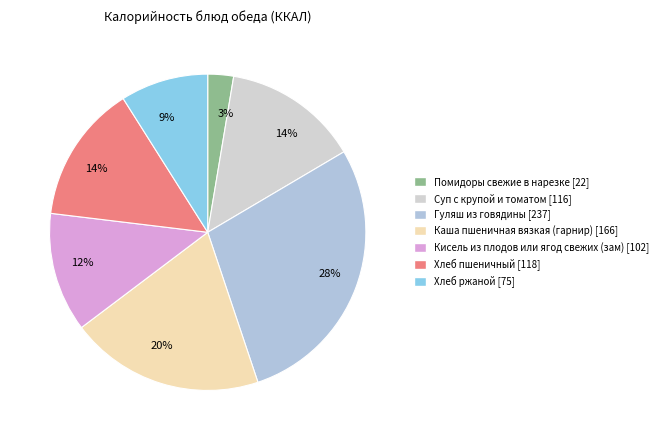

How many slices are in this pie chart?

7